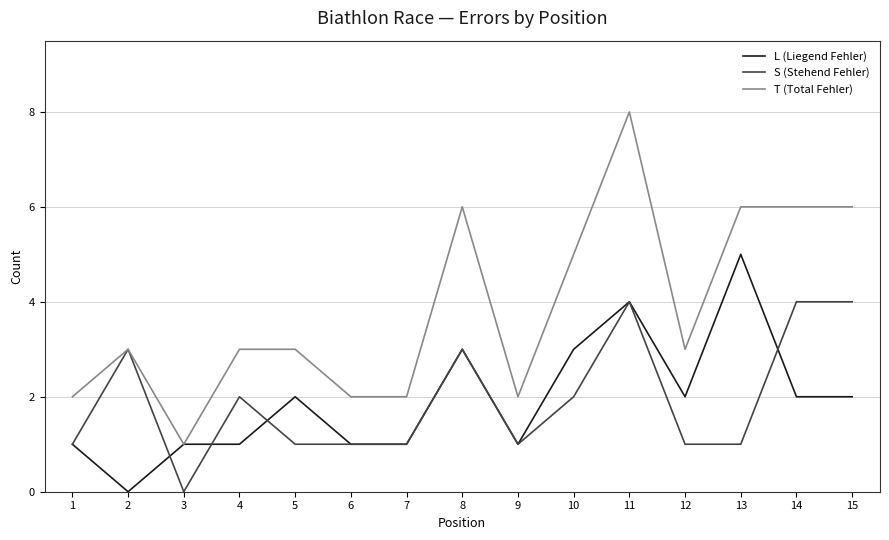

What is the difference between the maximum and minimum values in the T (Total Fehler) series?

7